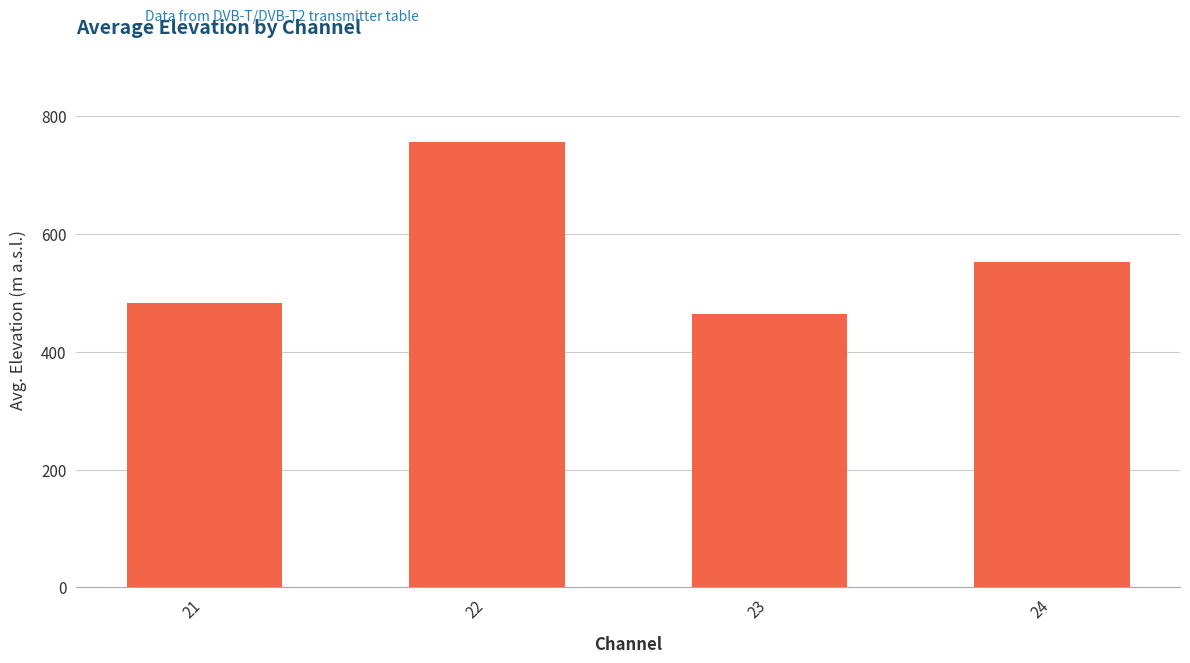

What is the change in value from 22 to 24?

-204